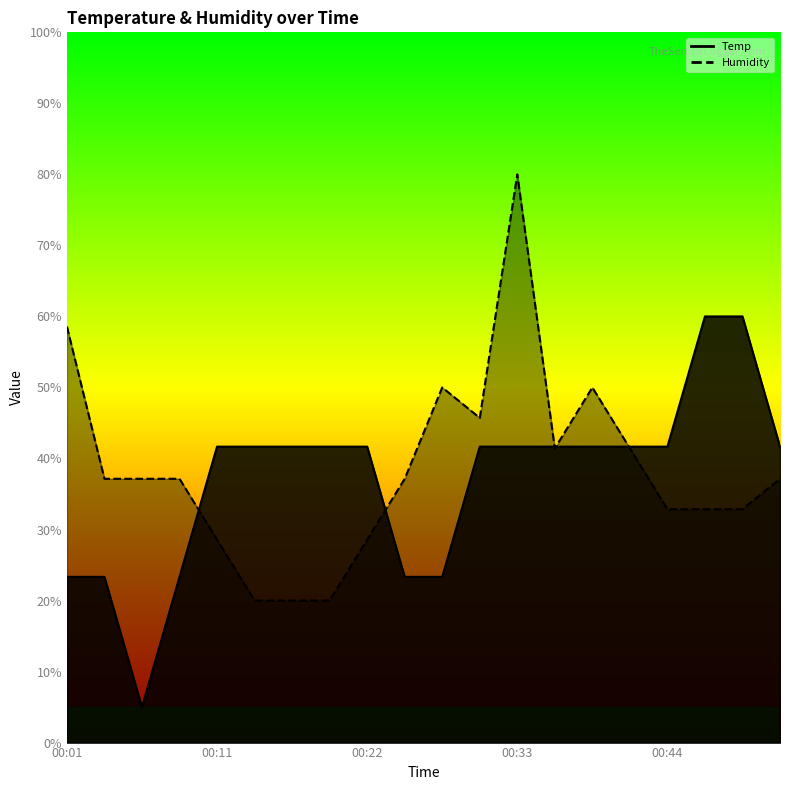

At 00:41, list the series in order from smallest to largest.

Humidity, Temp